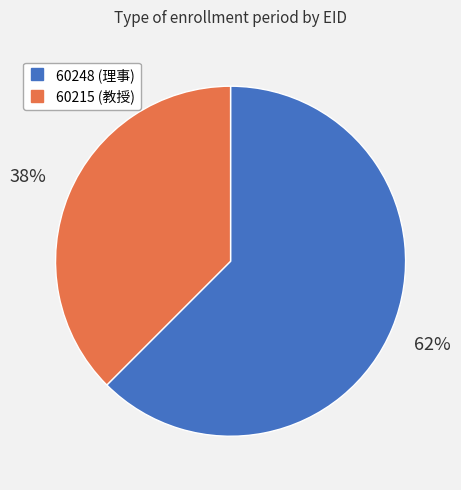

What is the largest slice in the pie chart?

60248